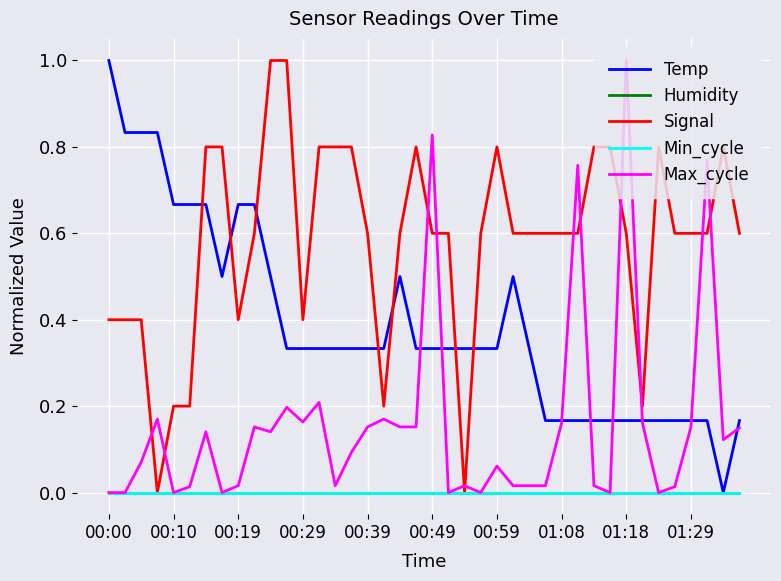

True or false: Min_cycle and Humidity cross at least once.

False